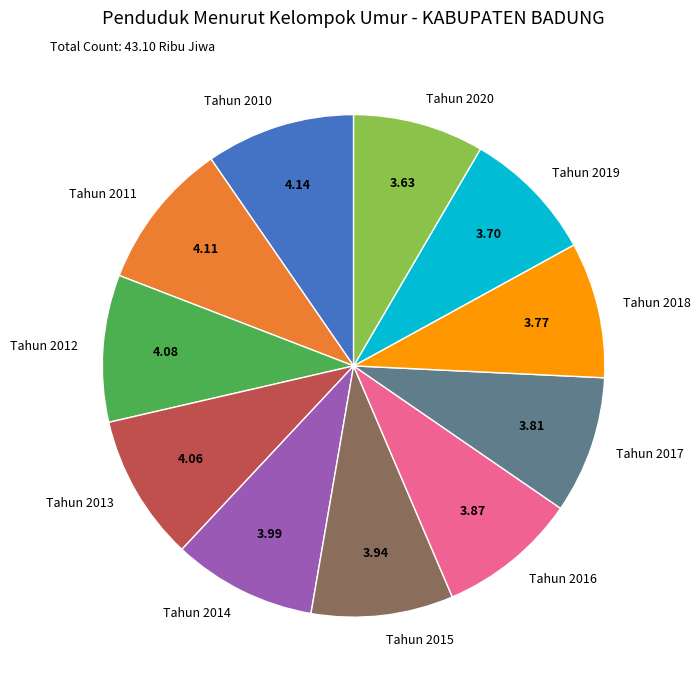

Do Tahun 2011 and Tahun 2013 together represent more than half of the pie?

No